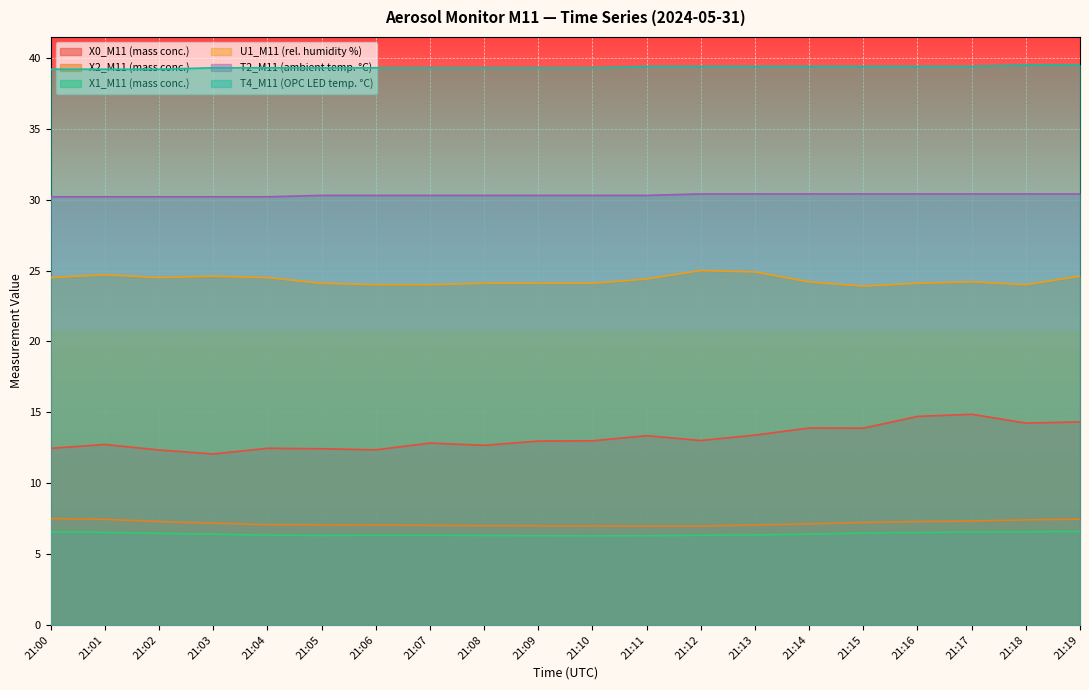

Reading right to left, list all the values displayed in this chart.

X0_M11 (mass conc.): 21:19=14.3	21:18=14.2	21:17=14.9	21:16=14.7	21:15=13.9	21:14=13.9	21:13=13.4	21:12=13.0	21:11=13.3	21:10=13.0	21:09=13.0	21:08=12.7	21:07=12.8	21:06=12.3	21:05=12.4	21:04=12.5	21:03=12.1	21:02=12.3	21:01=12.7	21:00=12.5
X2_M11 (mass conc.): 21:19=7.5	21:18=7.4	21:17=7.3	21:16=7.3	21:15=7.2	21:14=7.1	21:13=7.0	21:12=7.0	21:11=7.0	21:10=7.0	21:09=7.0	21:08=7.0	21:07=7.0	21:06=7.0	21:05=7.1	21:04=7.1	21:03=7.2	21:02=7.3	21:01=7.5	21:00=7.5
X1_M11 (mass conc.): 21:19=6.6	21:18=6.6	21:17=6.5	21:16=6.5	21:15=6.5	21:14=6.4	21:13=6.3	21:12=6.3	21:11=6.3	21:10=6.3	21:09=6.3	21:08=6.3	21:07=6.3	21:06=6.3	21:05=6.3	21:04=6.3	21:03=6.4	21:02=6.5	21:01=6.5	21:00=6.6
U1_M11 (rel. humidity %): 21:19=24.6	21:18=24.0	21:17=24.2	21:16=24.1	21:15=23.9	21:14=24.2	21:13=24.9	21:12=25.0	21:11=24.4	21:10=24.1	21:09=24.1	21:08=24.1	21:07=24.0	21:06=24.0	21:05=24.1	21:04=24.5	21:03=24.6	21:02=24.5	21:01=24.7	21:00=24.5
T2_M11 (ambient temp. °C): 21:19=30.4	21:18=30.4	21:17=30.4	21:16=30.4	21:15=30.4	21:14=30.4	21:13=30.4	21:12=30.4	21:11=30.3	21:10=30.3	21:09=30.3	21:08=30.3	21:07=30.3	21:06=30.3	21:05=30.3	21:04=30.2	21:03=30.2	21:02=30.2	21:01=30.2	21:00=30.2
T4_M11 (OPC LED temp. °C): 21:19=39.5	21:18=39.5	21:17=39.4	21:16=39.4	21:15=39.4	21:14=39.4	21:13=39.4	21:12=39.4	21:11=39.4	21:10=39.3	21:09=39.3	21:08=39.3	21:07=39.3	21:06=39.3	21:05=39.3	21:04=39.3	21:03=39.3	21:02=39.2	21:01=39.2	21:00=39.2